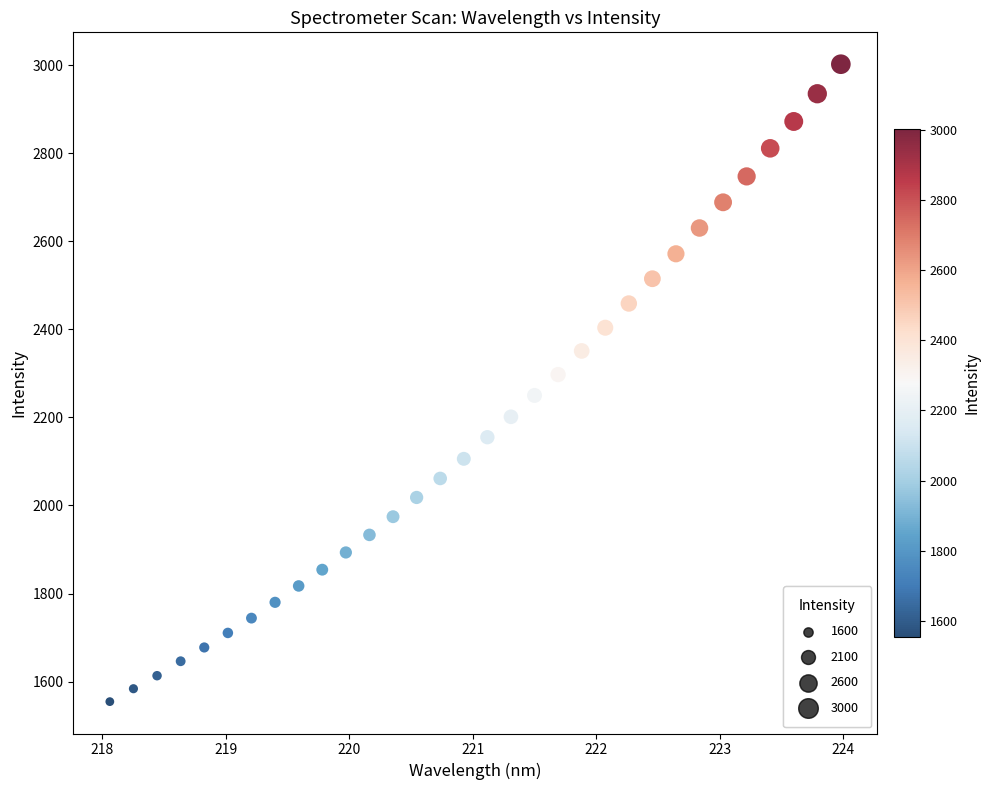

What is the range of X values (max minus min)?

5.9